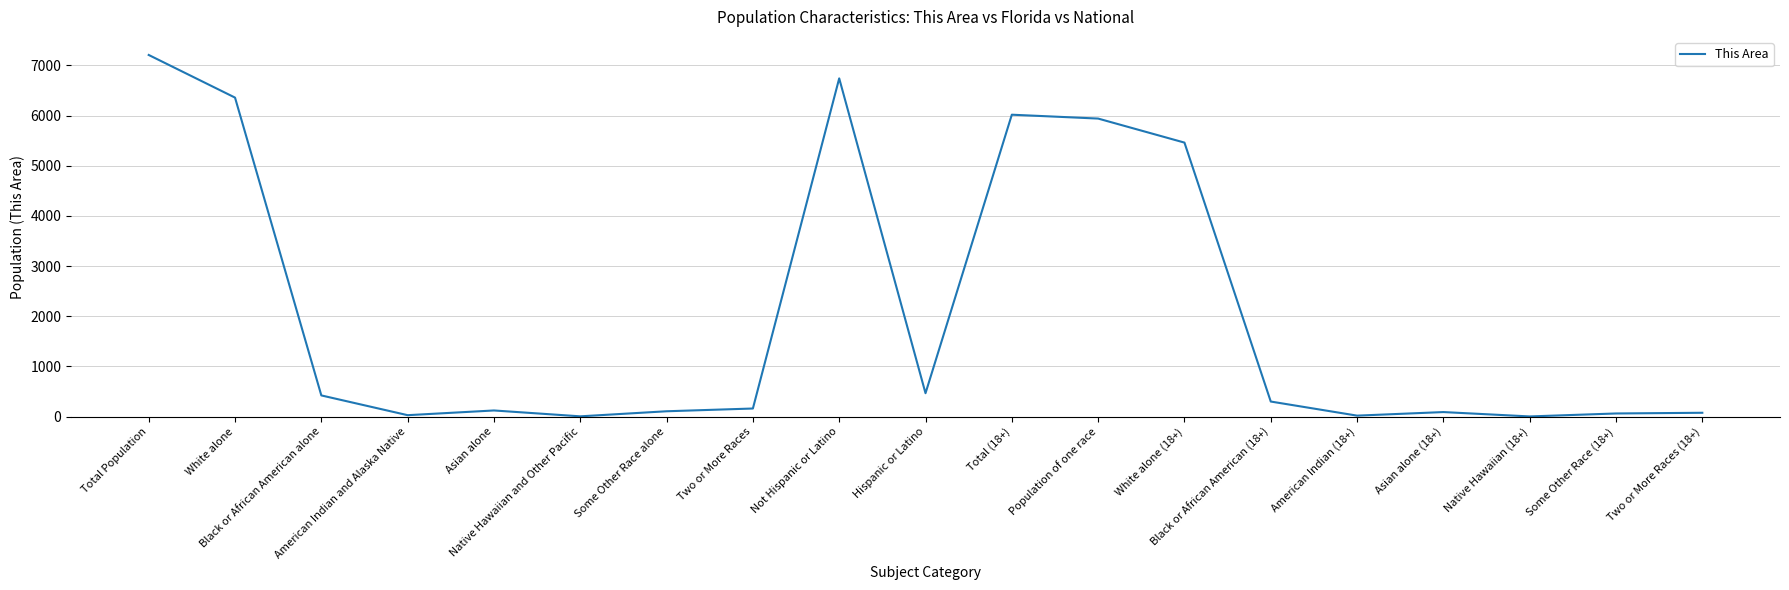

Does the chart display data point markers on the line(s)?

No